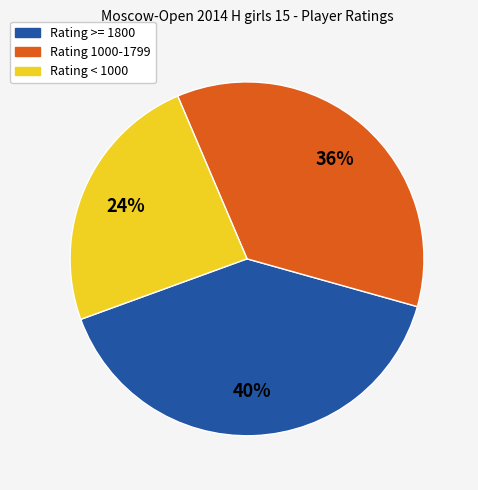

To the nearest percent, what is the average slice percentage?

33%